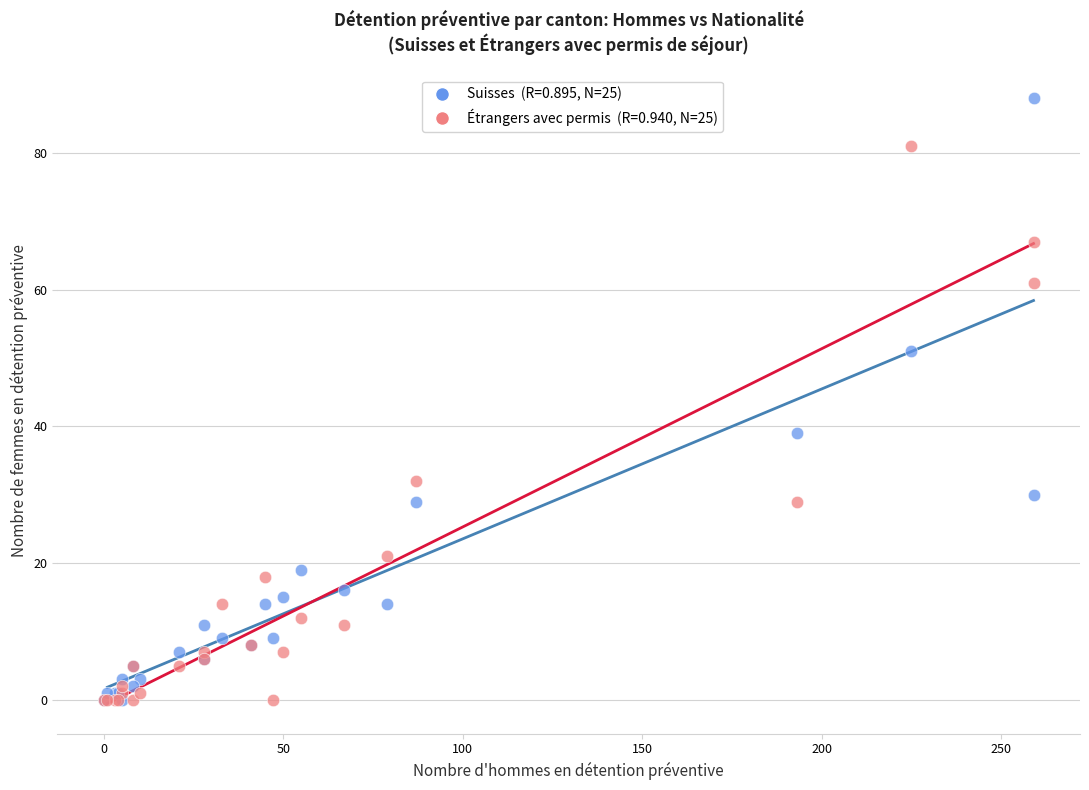

Across all series, what Y value is closest to 44?

39